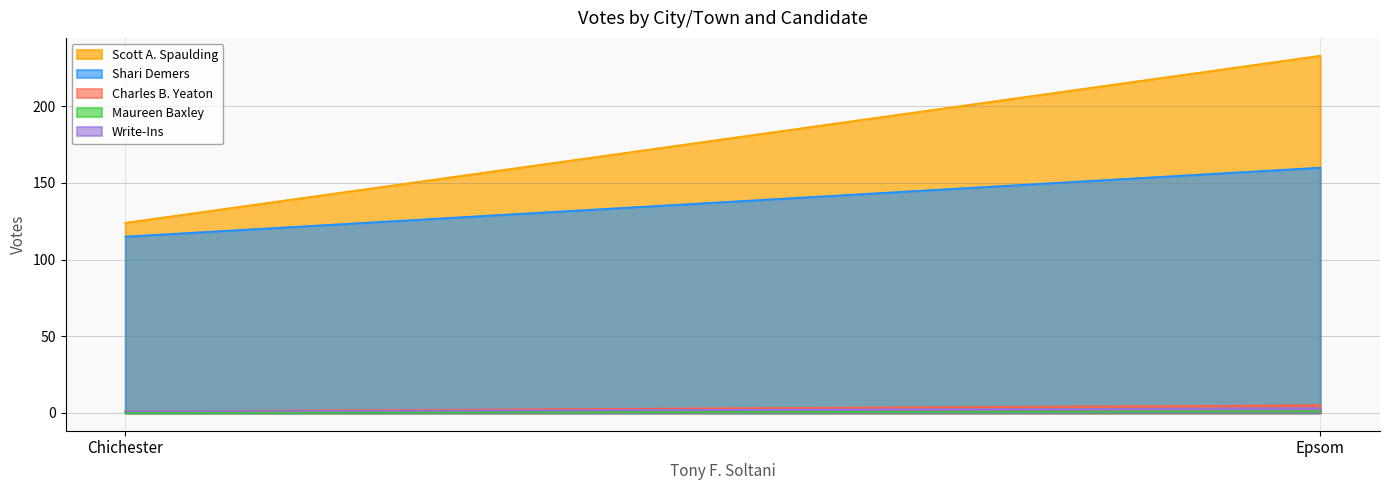

Which series has the widest spread of values?

Scott A. Spaulding